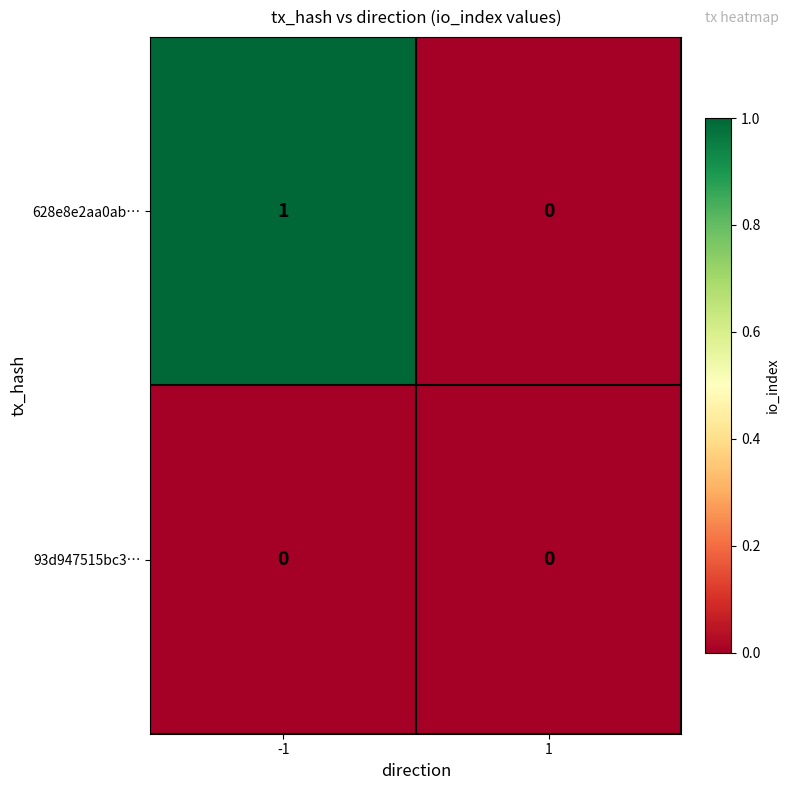

Reading left to right, what are all the values shown in this chart?

628e8e2aa0ab…: 1	0
93d947515bc3…: 0	0